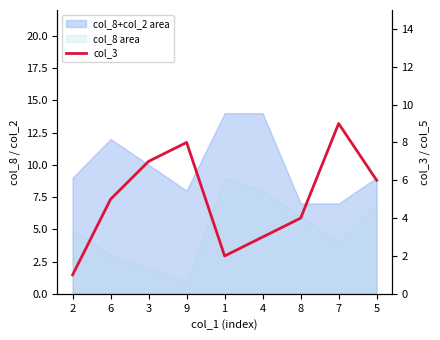

How many lines are shown in the chart?

1